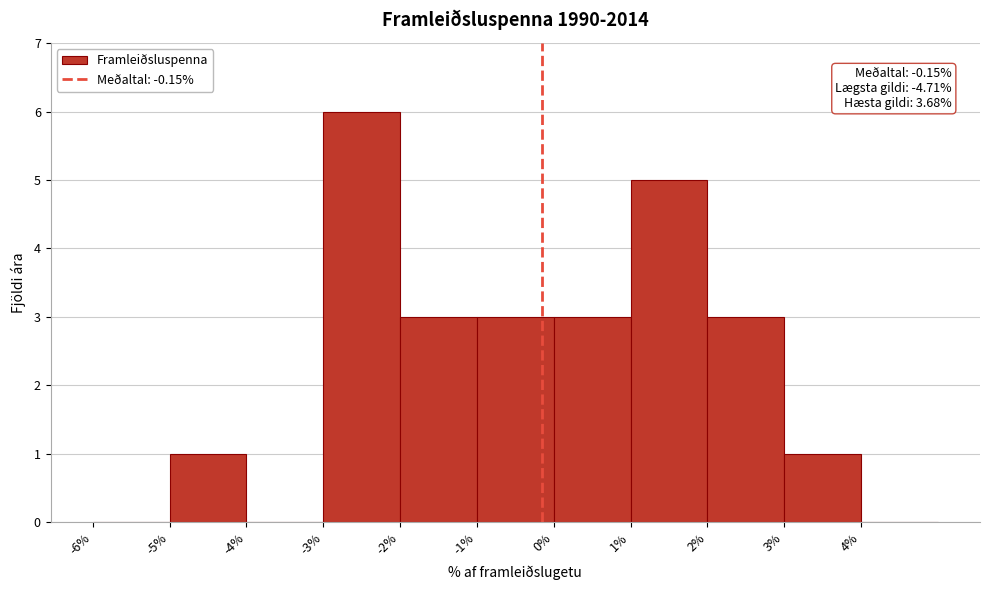

Over which range of the x-axis is the bar tallest?

-3 to -2